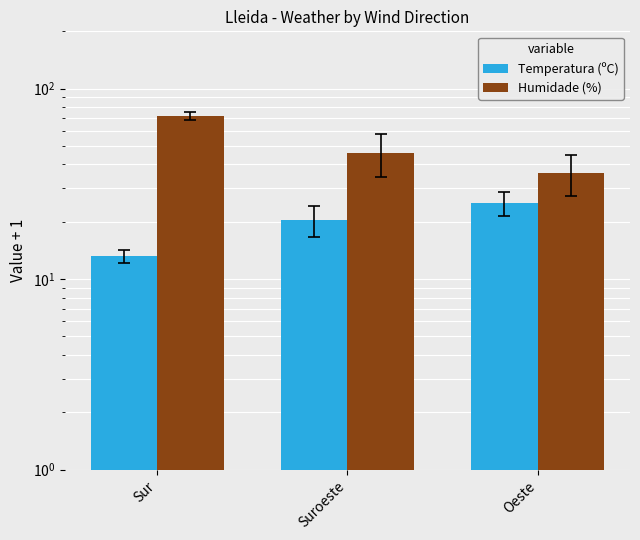

What is the maximum value for Temperatura (ºC)?

25.2